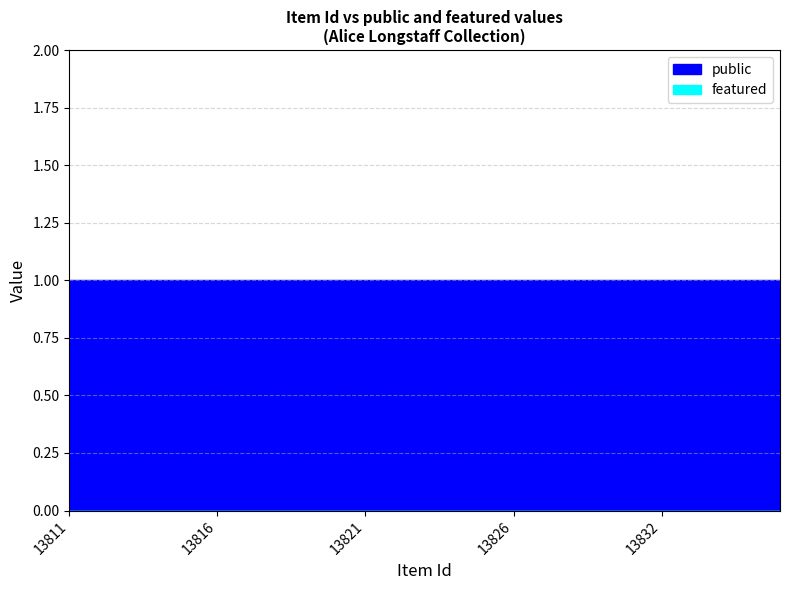

Does the chart display data point markers on the line(s)?

No